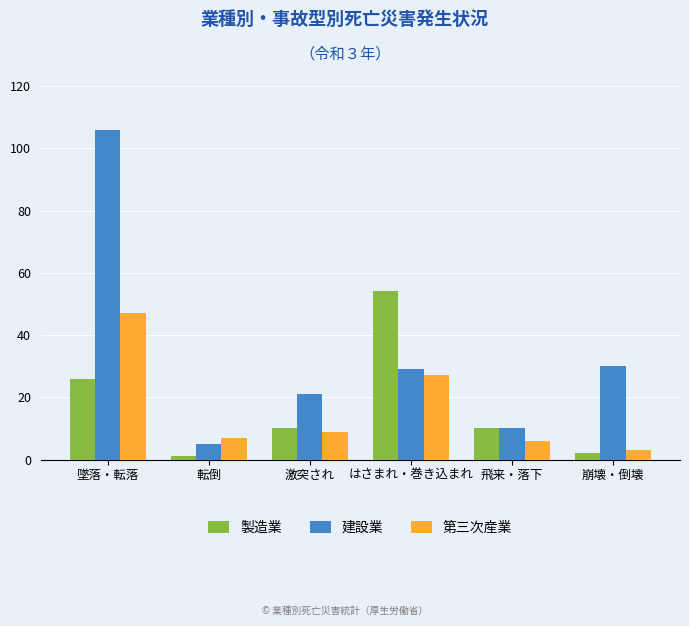

At which category is the sum across all series the highest?

墜落・転落